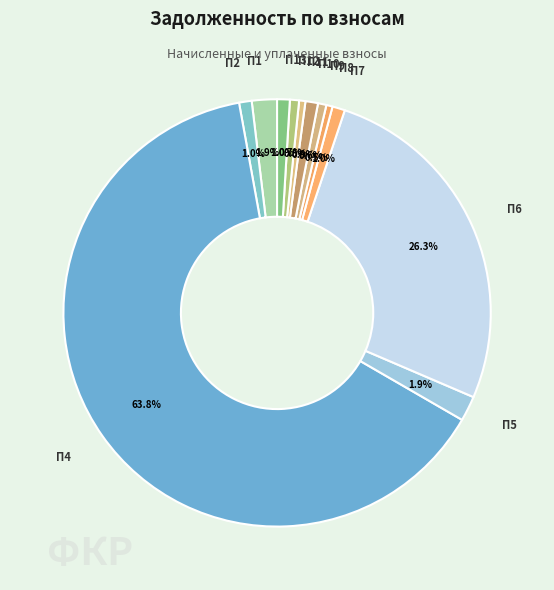

Count the number of slices in the pie.

12